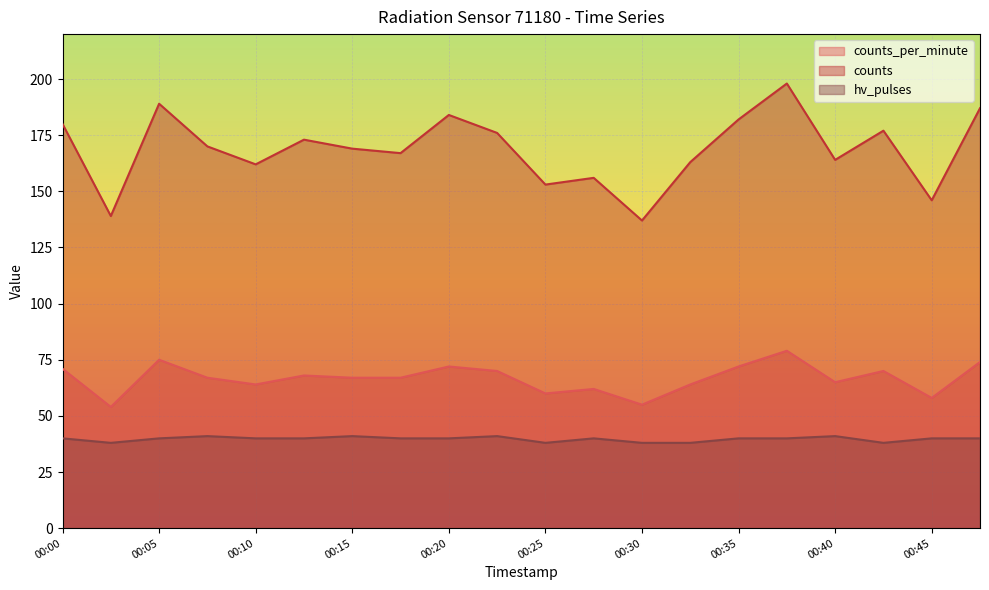

True or false: counts_per_minute and hv_pulses intersect in this chart.

False